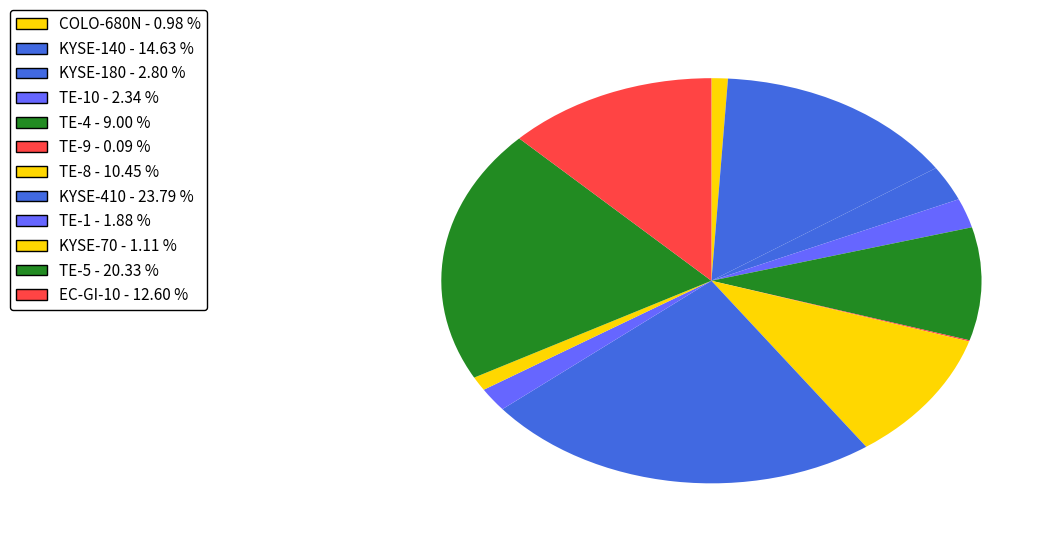

Which slice is the smallest?

TE-9